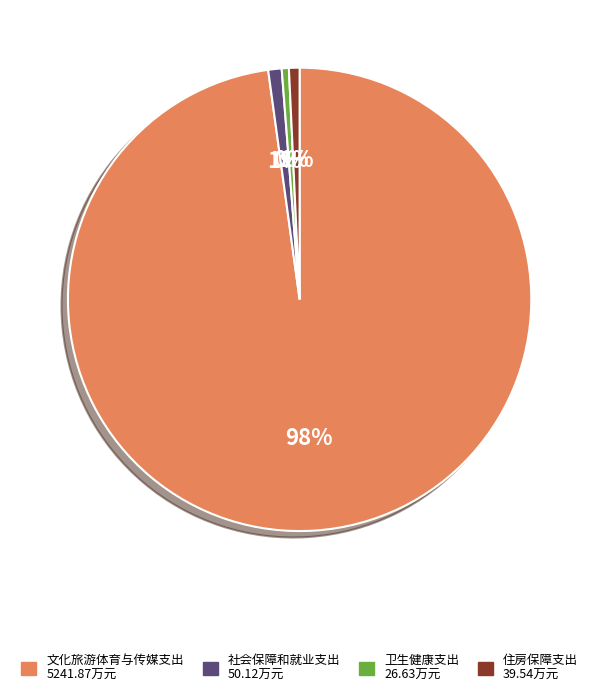

Between 住房保障支出 and 文化旅游体育与传媒支出, which is larger?

文化旅游体育与传媒支出